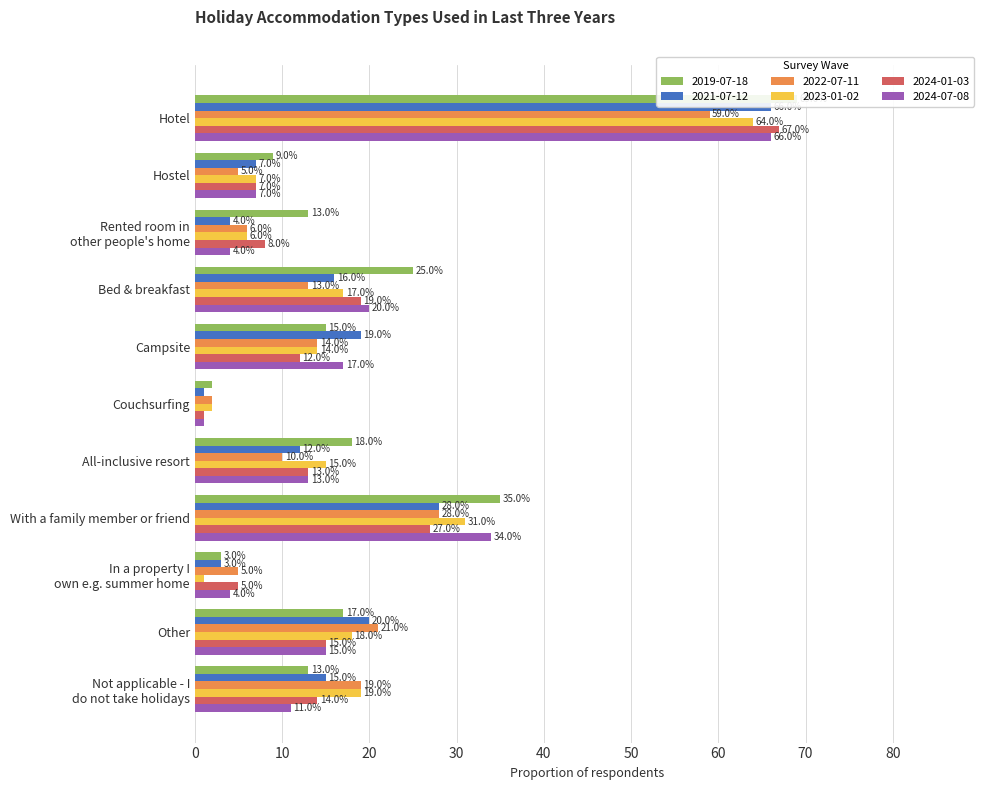

What position from the left is Not applicable - I do not take holidays?

11